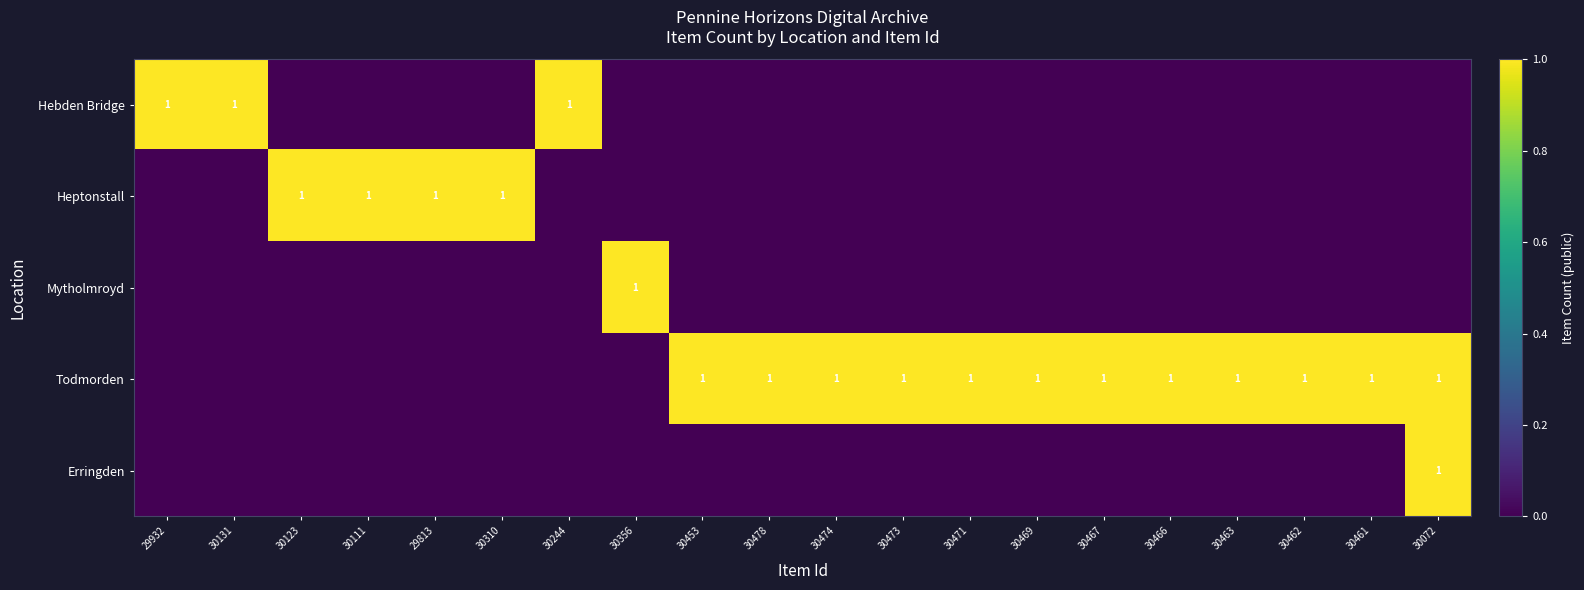

The value of Todmorden at 30469 is 1. True or false?

True